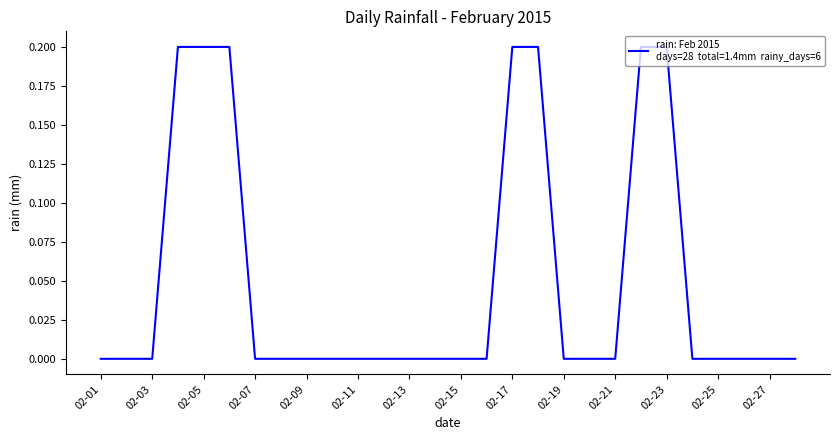

Does the chart have visible grid lines?

No